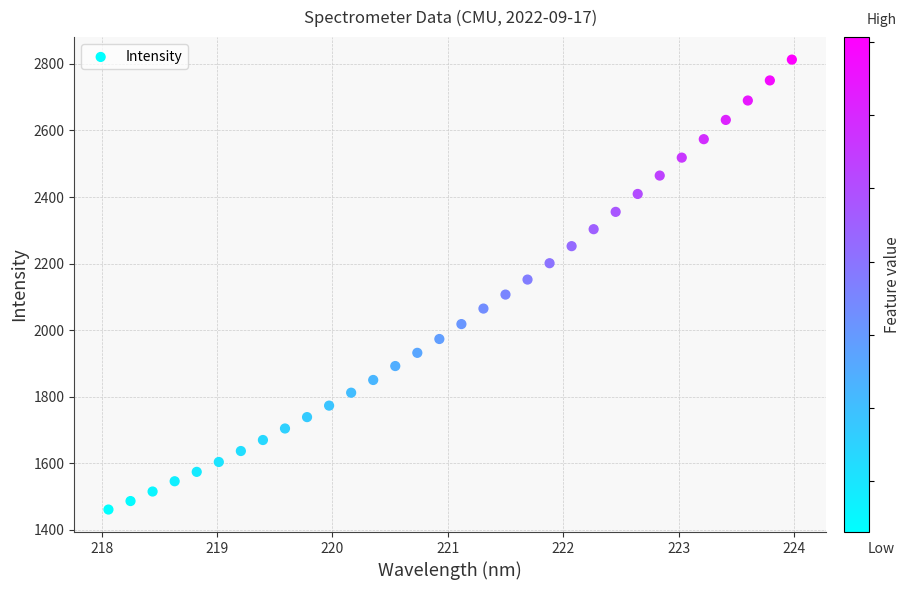

What Y value in the scatter plot is closest to 2137?

2152.1